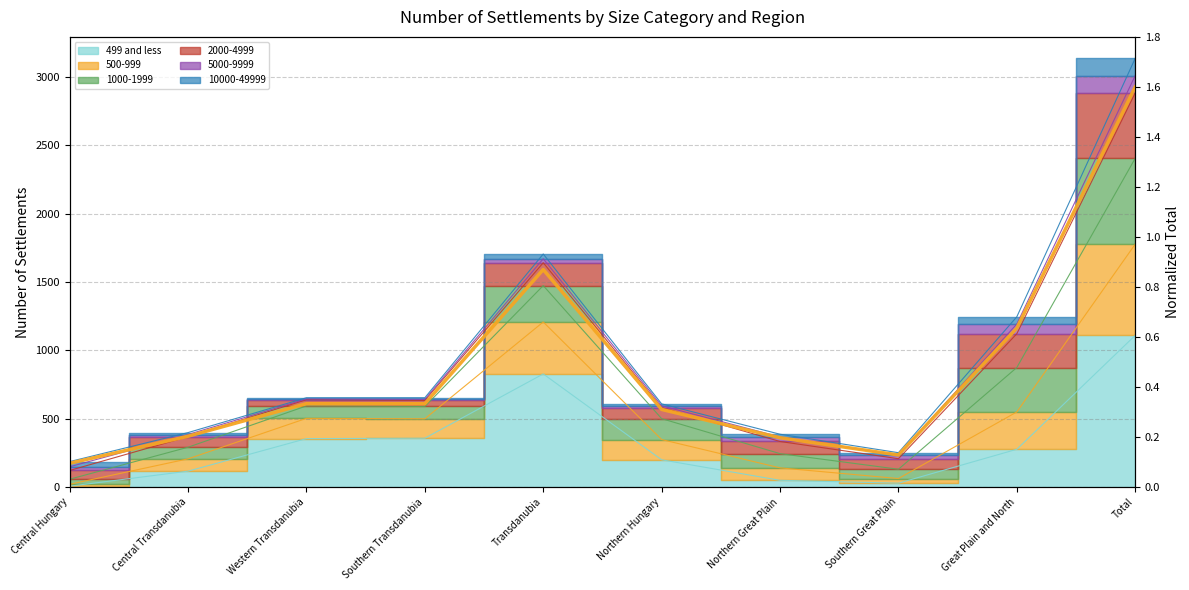

Is it true that the value at Central Transdanubia is 0.1?

False